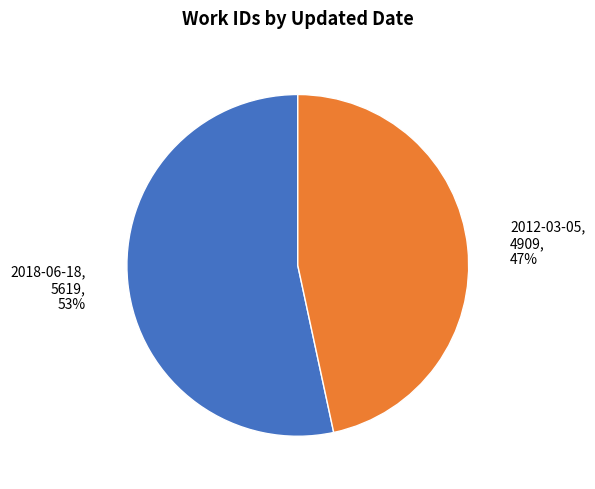

Is it true that 2018-06-18 is 53% of the pie?

True